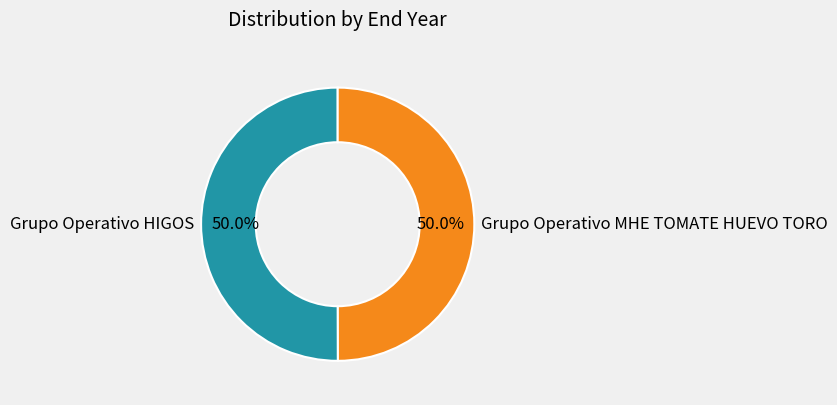

Approximately how many times larger is the value at Grupo Operativo HIGOS compared to Grupo Operativo MHE TOMATE HUEVO TORO?

1.0